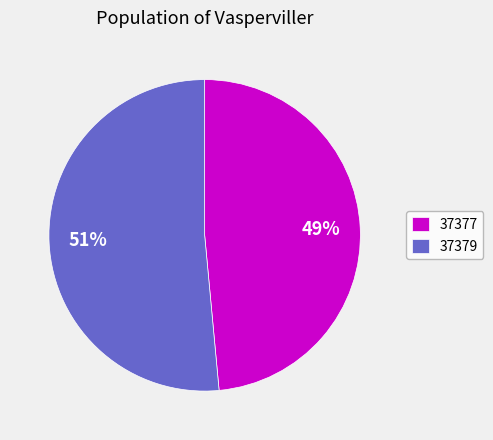

Between 37377 and 37379, which is larger?

37379